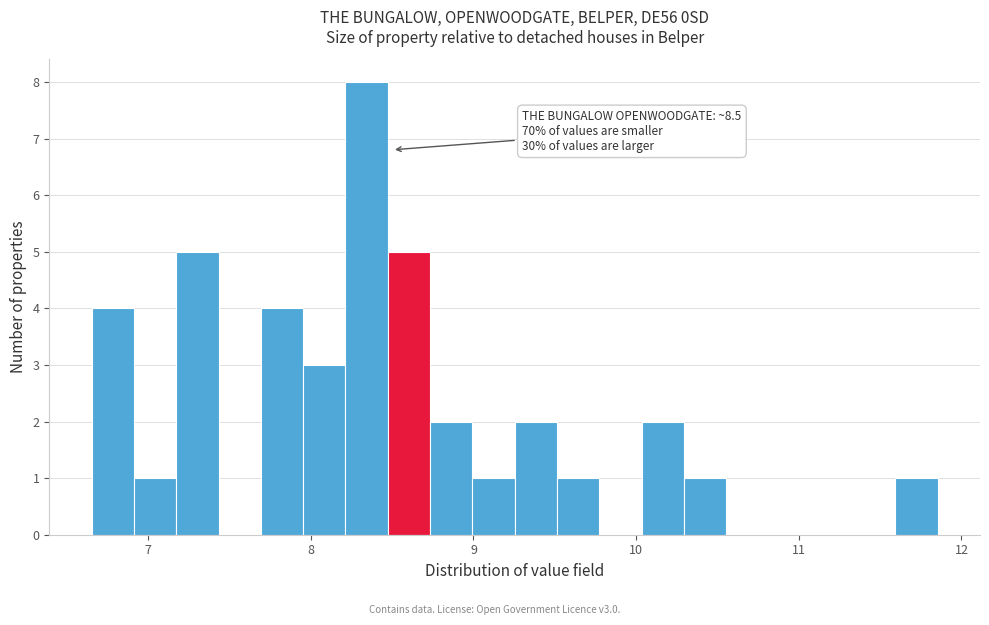

Around what value on the x-axis is the tallest bar? Give the approximate position of its centre, as read against the axis.

8.3